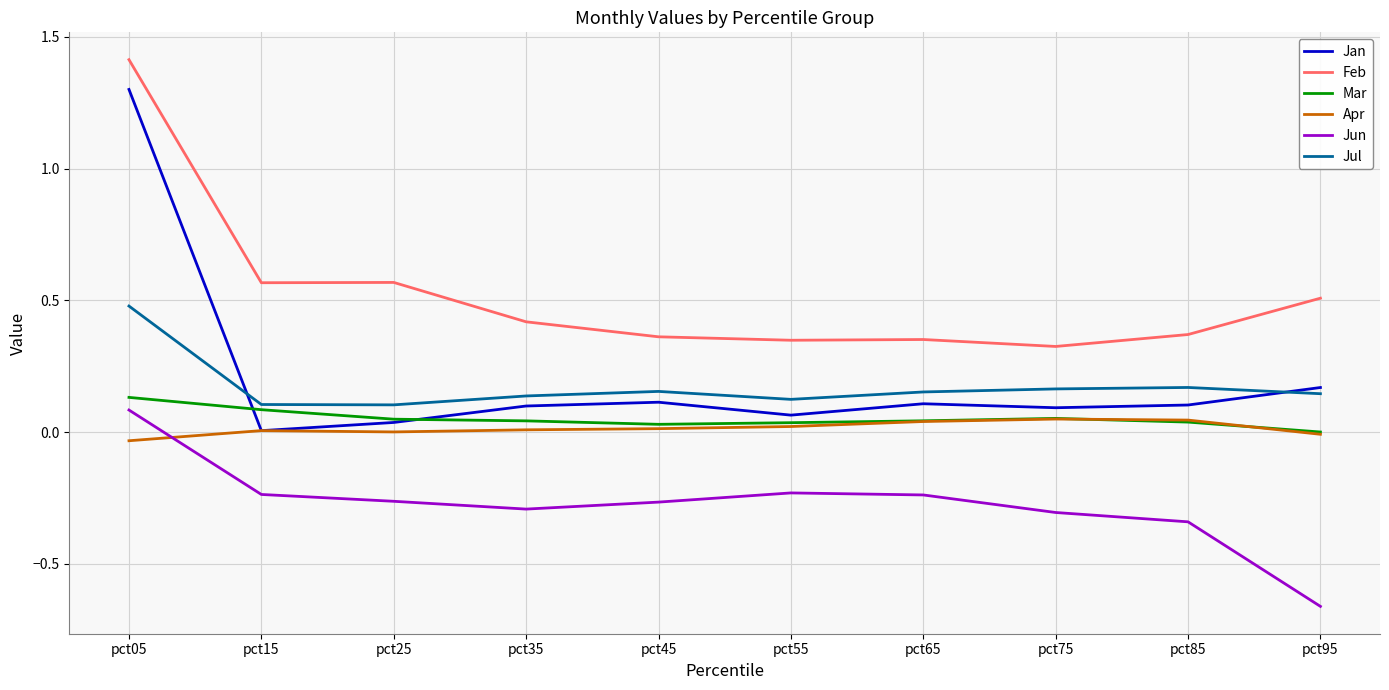

At which category does the chart reach its peak across all series?

pct05